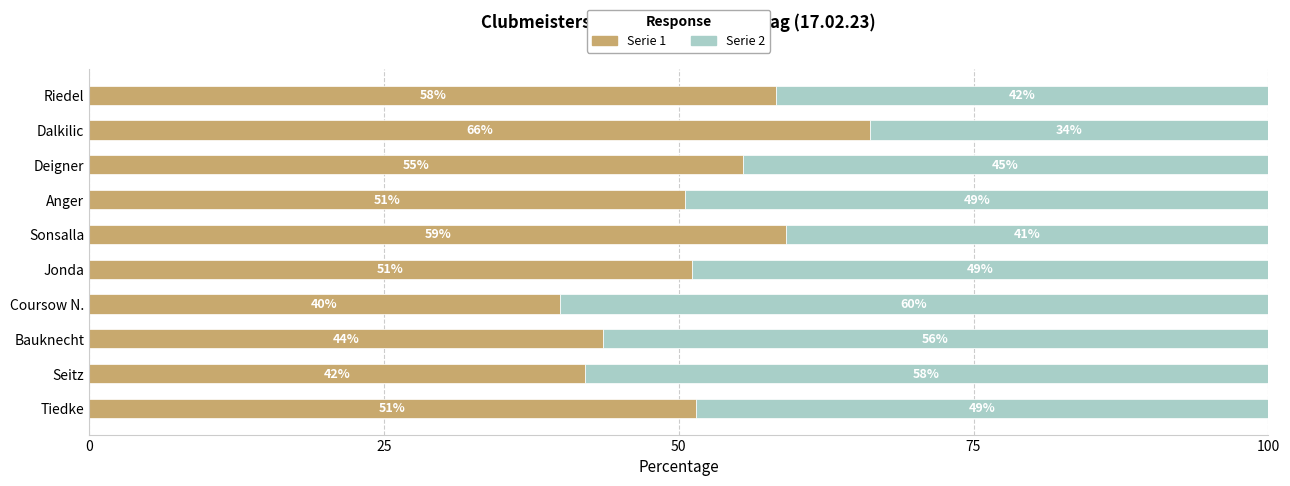

What is the total value across all series at Anger?

100.0